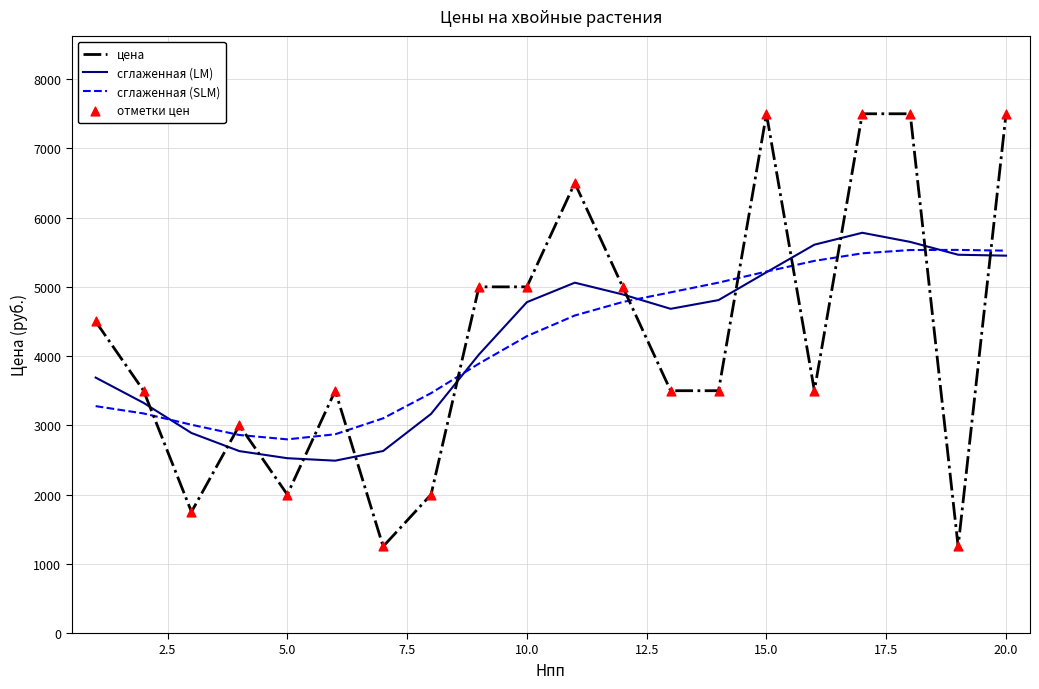

At how many categories does at least one series exceed 1362?

20